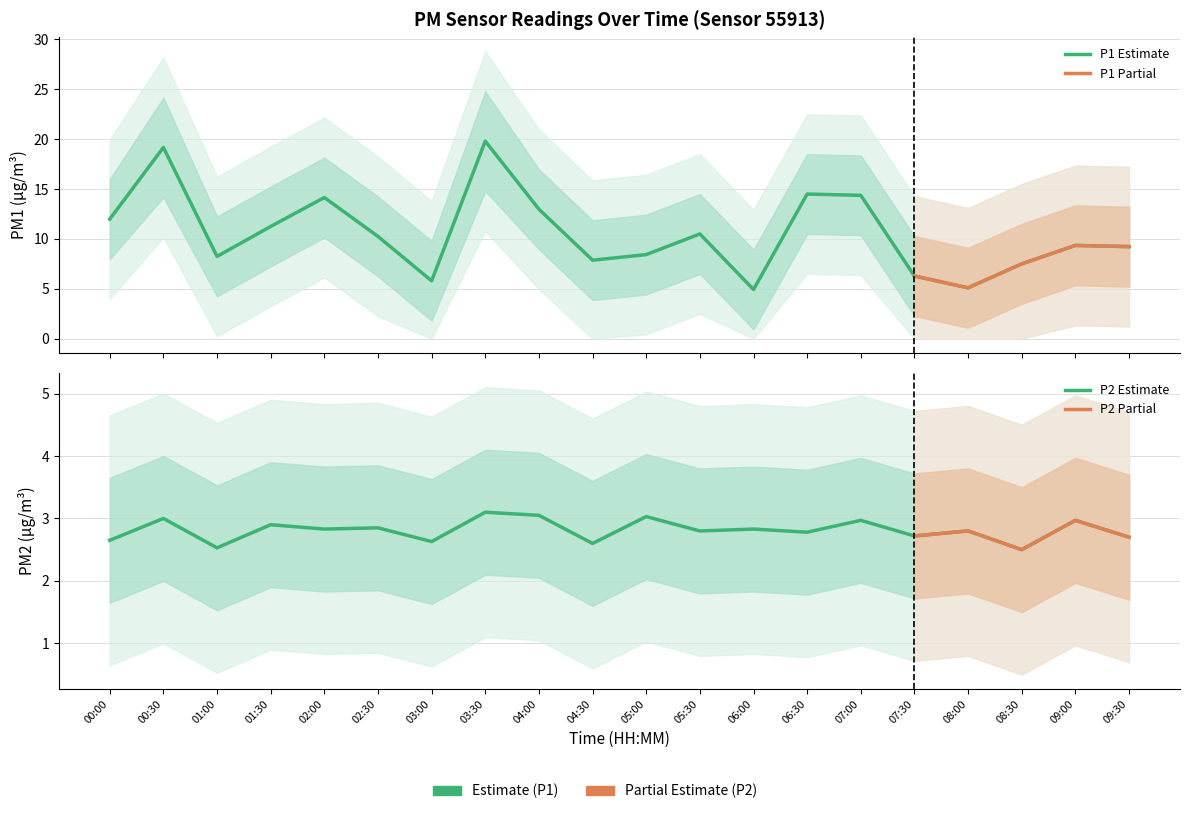

What position from the left is 09:30?

20